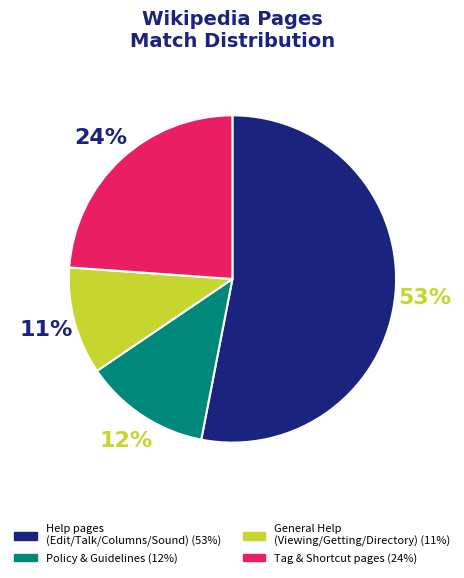

Is there a majority slice in this chart?

Yes